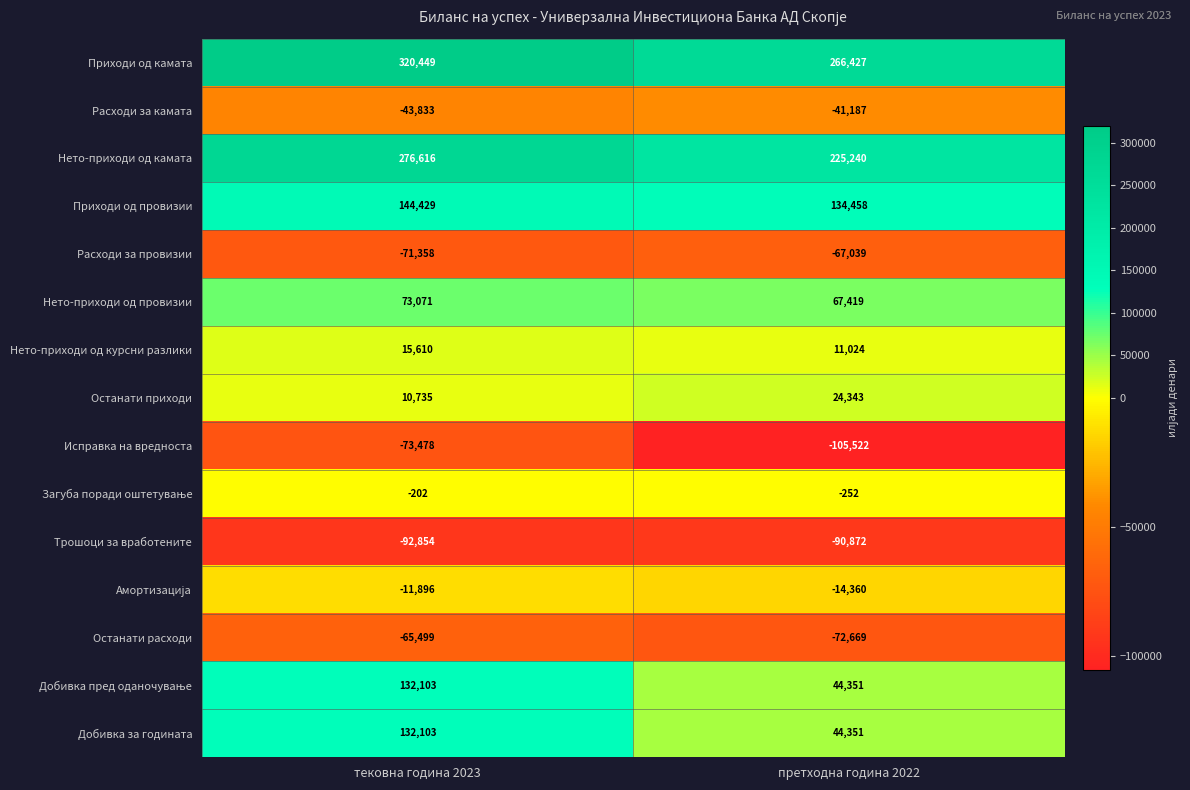

Which category has the highest value in the Исправка на вредноста series?

тековна година 2023